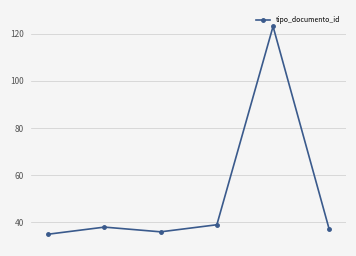

True or false: the data has more than 2 interior local peaks.

False